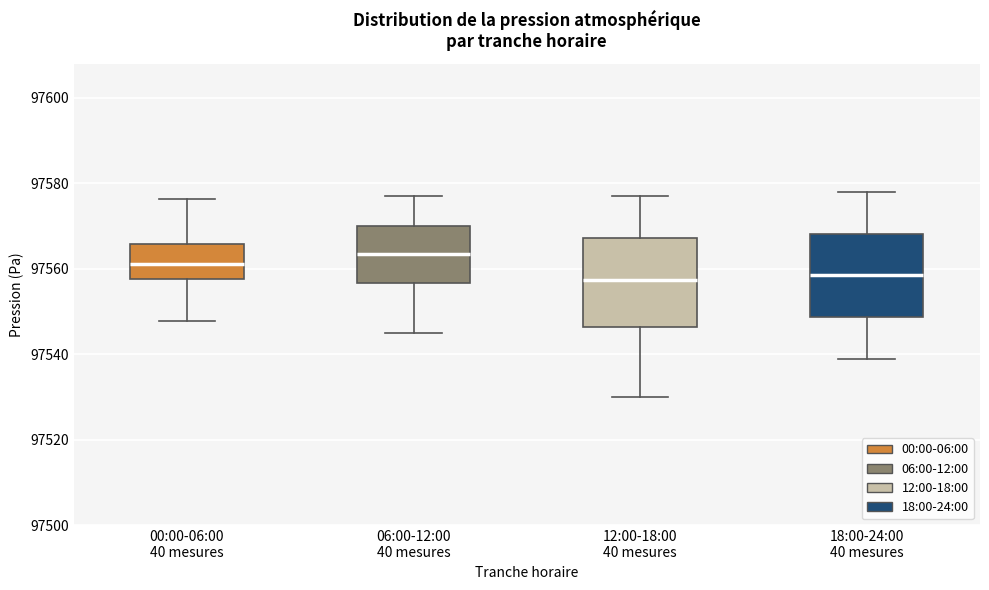

Reading left to right, transcribe this box plot: for each box, give where its median line is, the range the box spans, and where its two whiskers end, as read against the y-axis. The values are not printed on the chart, so give them approximately, as read against the axis.

00:00-06:00 40 mesures: median 97562, box 97558 to 97566, whiskers 97548 to 97576
06:00-12:00 40 mesures: median 97564, box 97556 to 97570, whiskers 97546 to 97578
12:00-18:00 40 mesures: median 97558, box 97546 to 97568, whiskers 97530 to 97578
18:00-24:00 40 mesures: median 97558, box 97548 to 97568, whiskers 97540 to 97578